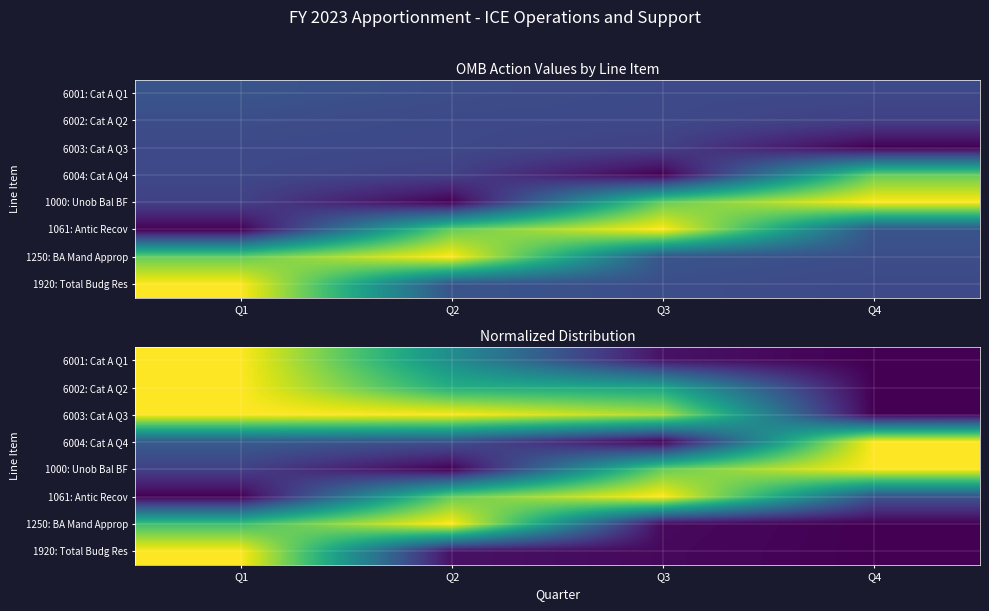

At which category is the sum across all series the highest?

Q1